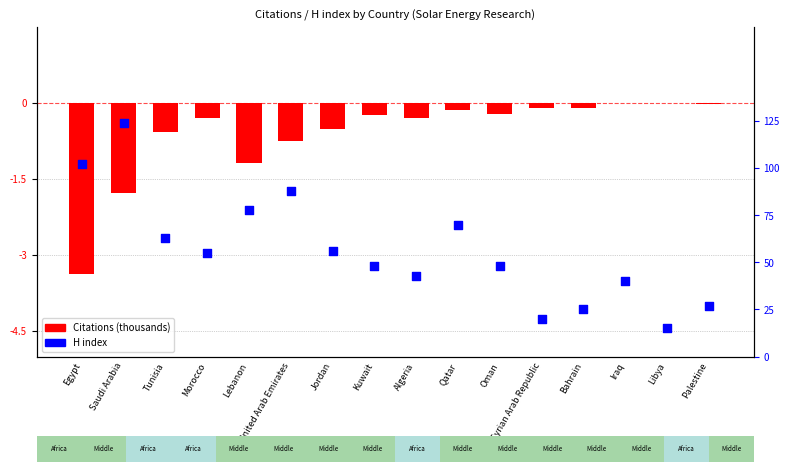

Which series has the largest Y range (max minus min)?

H index